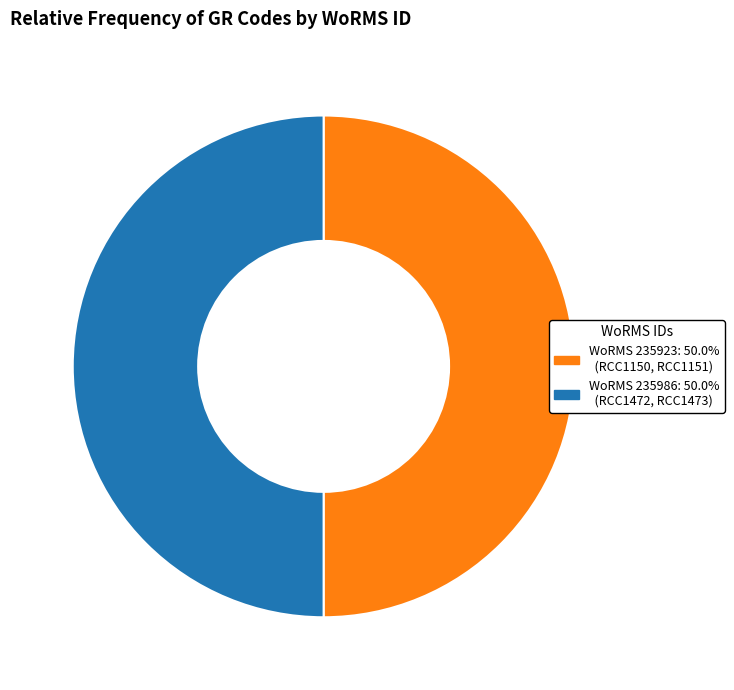

Count the number of slices in the pie.

2